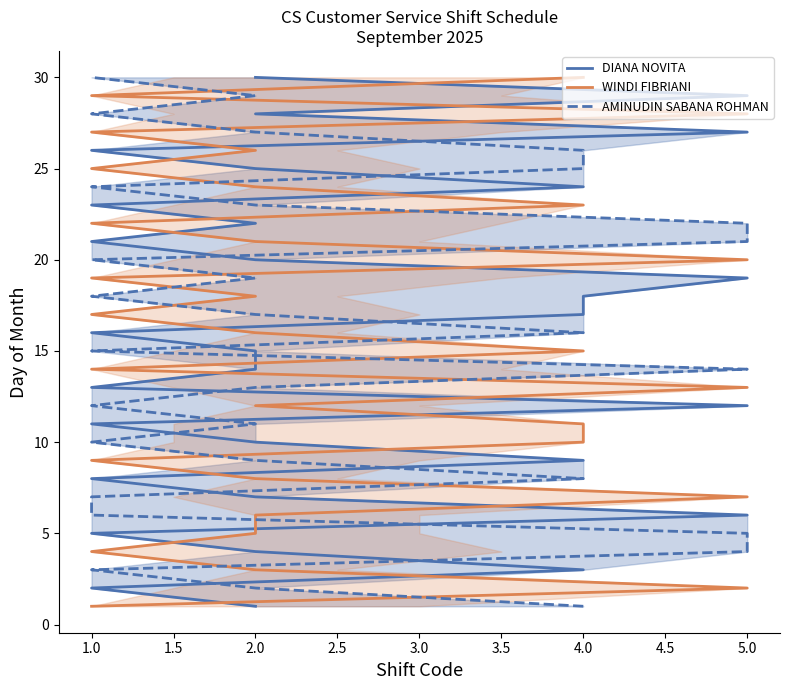

Where does the DIANA NOVITA_line series first go above 16?

4.0